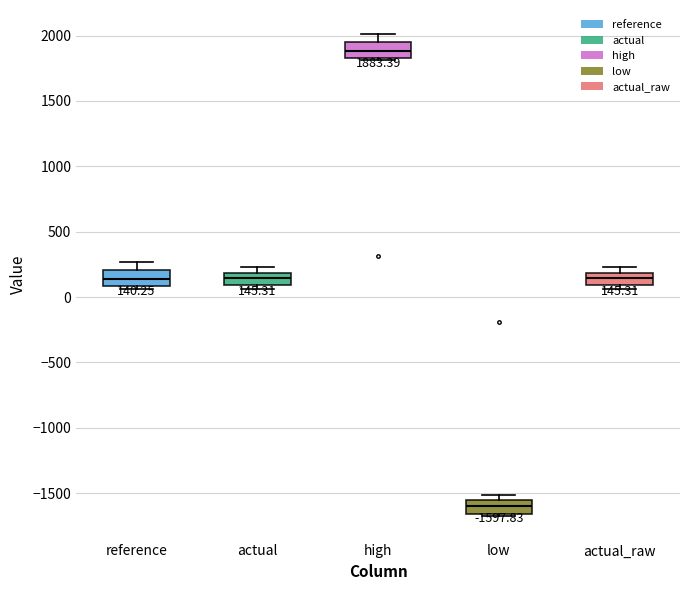

Which box has the lowest median line?

low